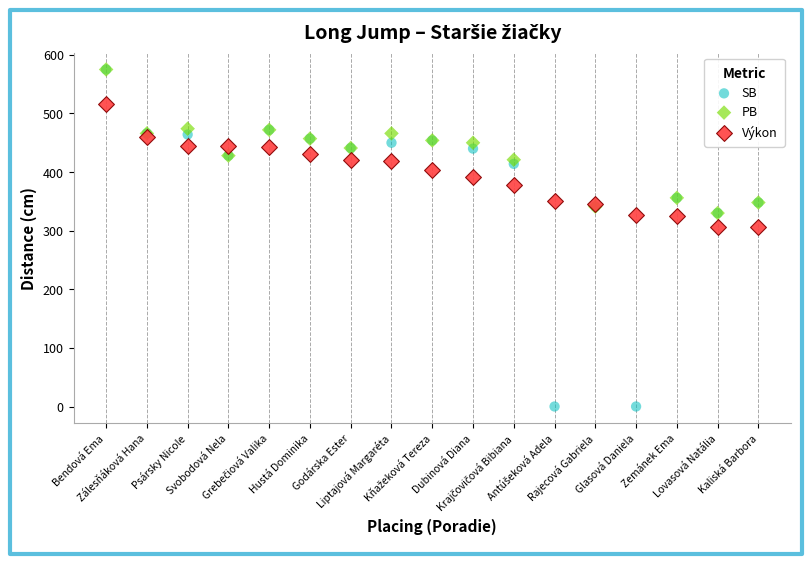

What are all the series names shown in the legend?

SB, PB, Výkon